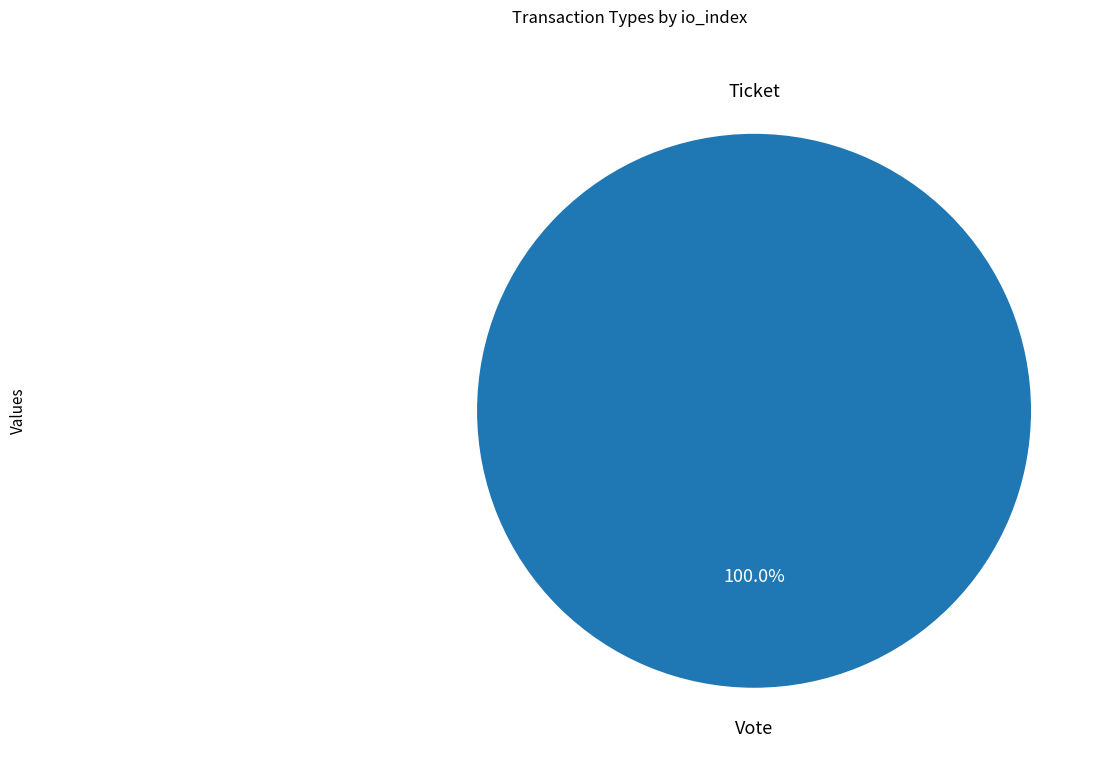

Does Ticket represent more than half of the total?

No